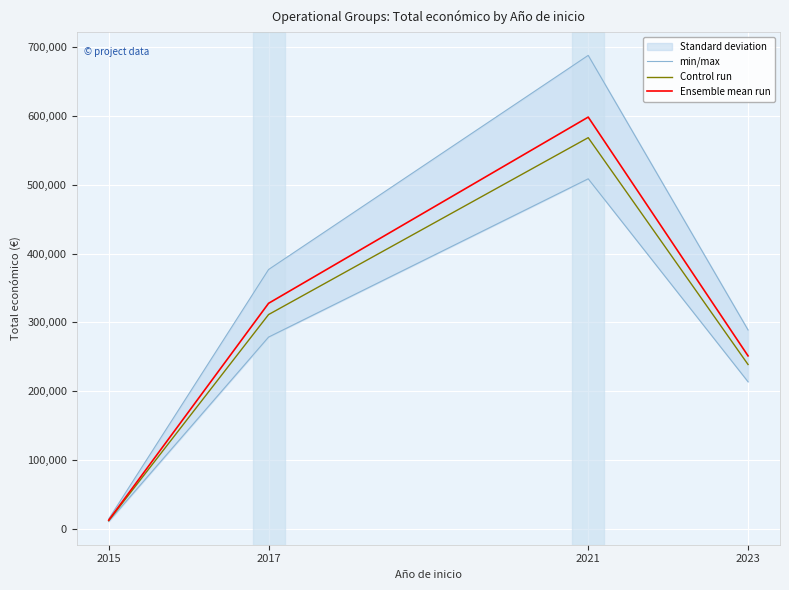

How many lines are shown in the chart?

3